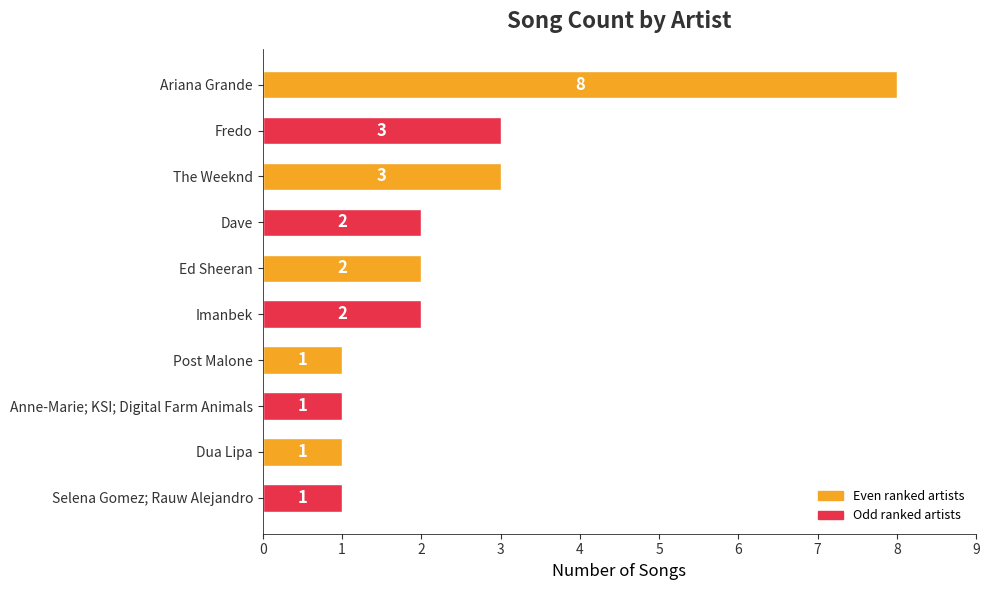

Is it true that the value at Selena Gomez; Rauw Alejandro is 1?

True